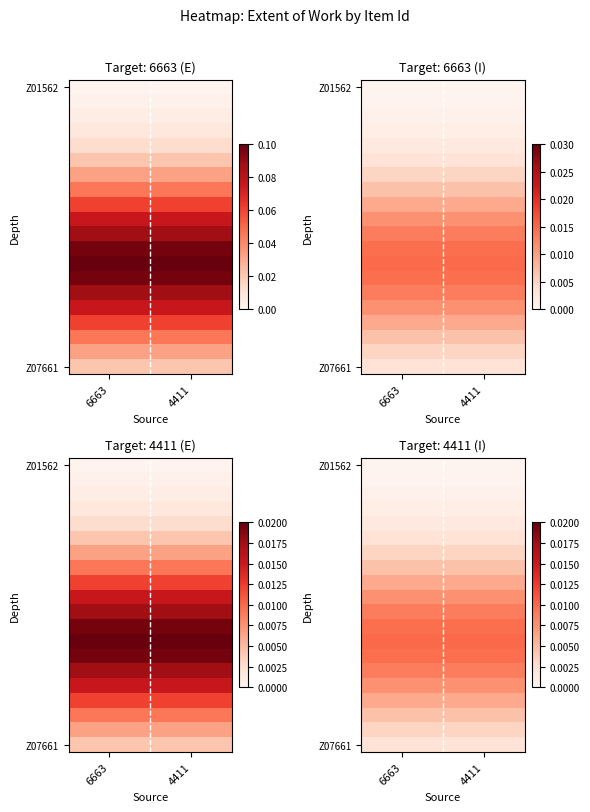

Between 4411 and 6663, which is larger?

4411